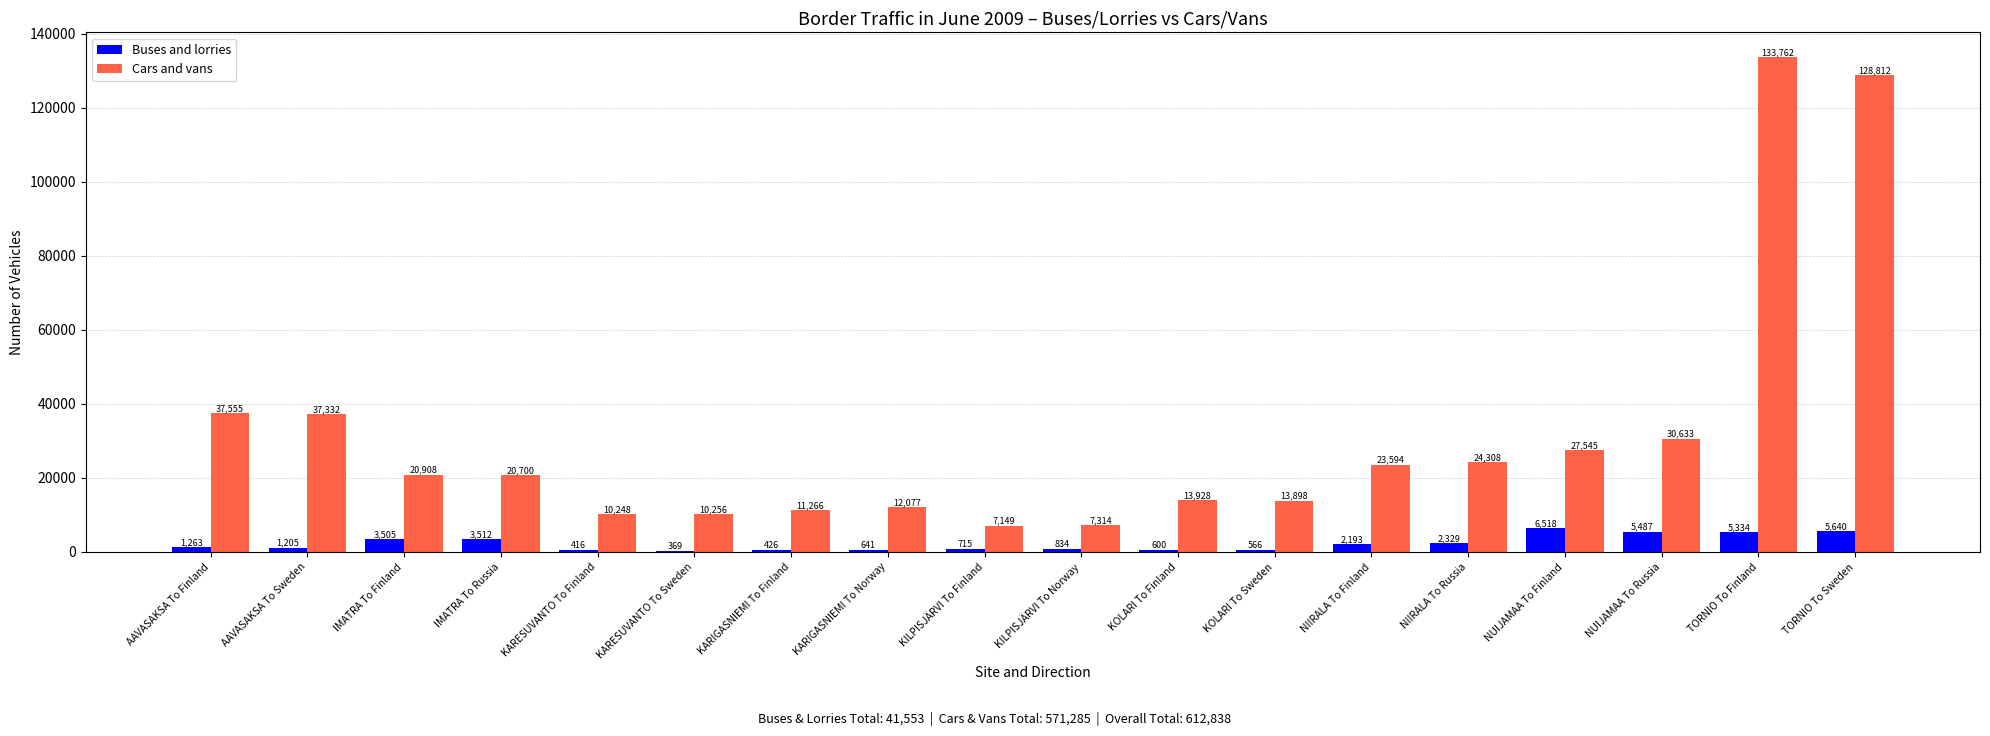

The value of Cars and vans at KARESUVANTO To Sweden is 18124. True or false?

False